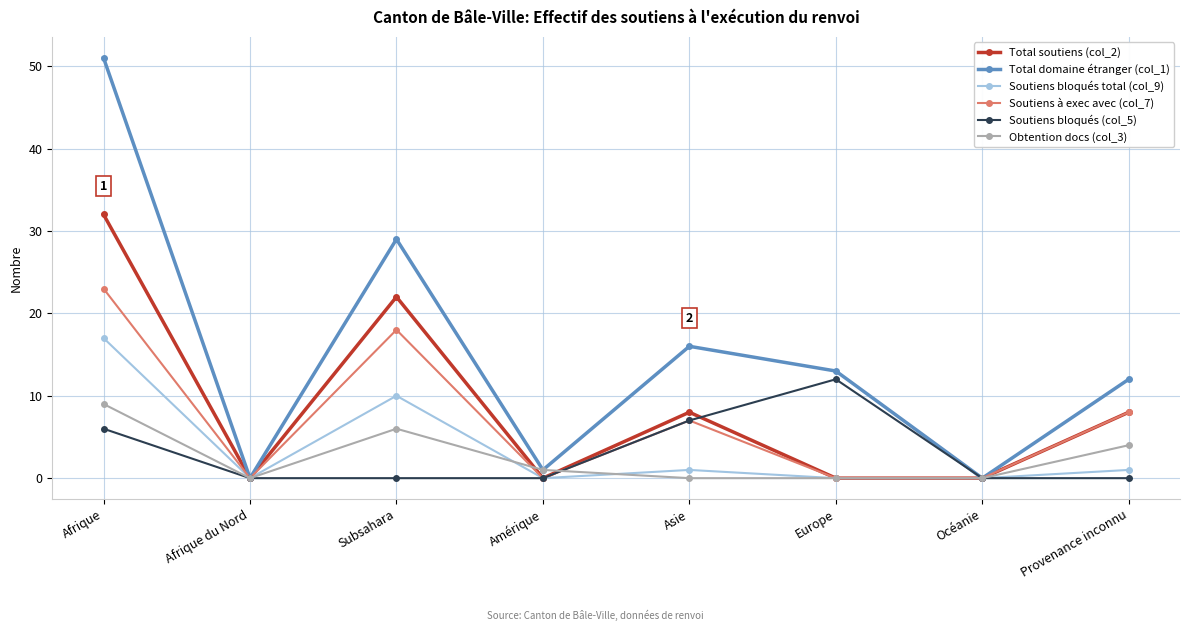

Read the Total soutiens (col_2) value at Provenance inconnu.

8